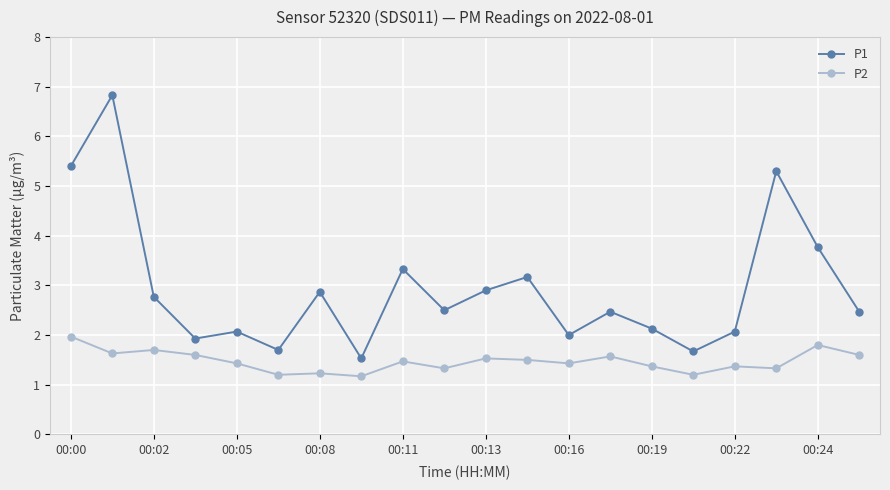

What is the value of the P1 point at the 11th from the left?

2.9